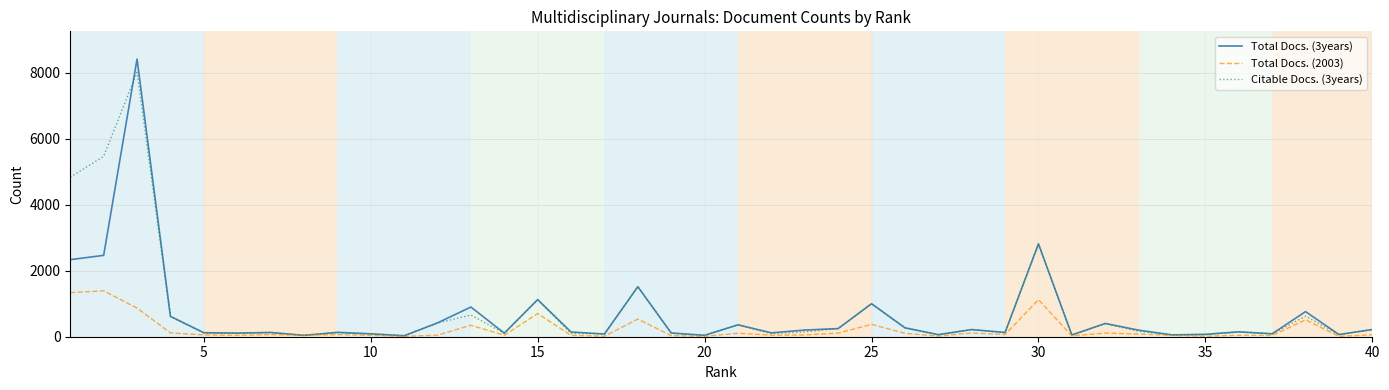

What is the greatest value displayed?

8415